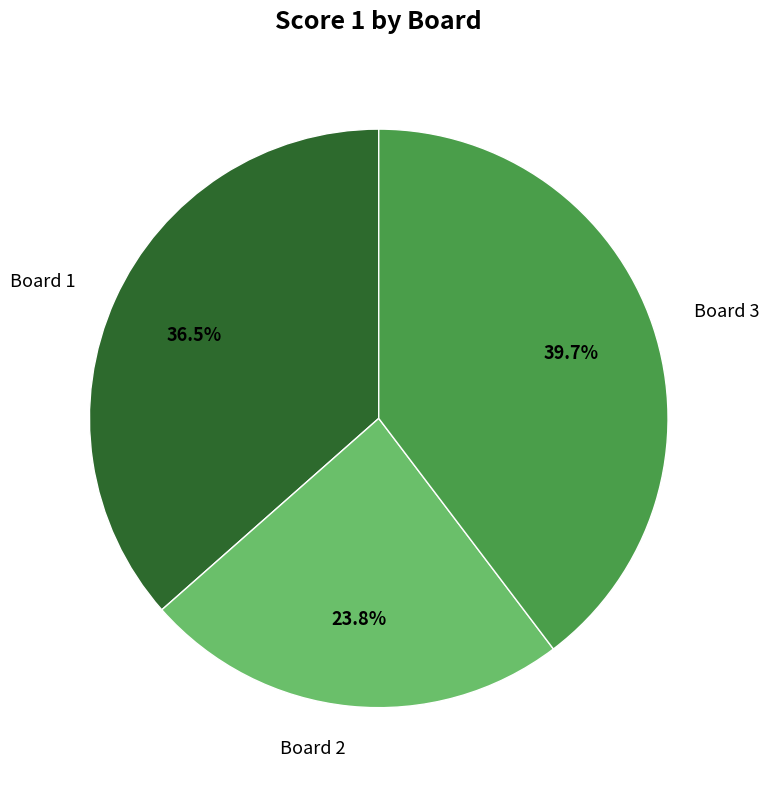

To the nearest percent, what is the difference between the largest and smallest slice percentages?

16%